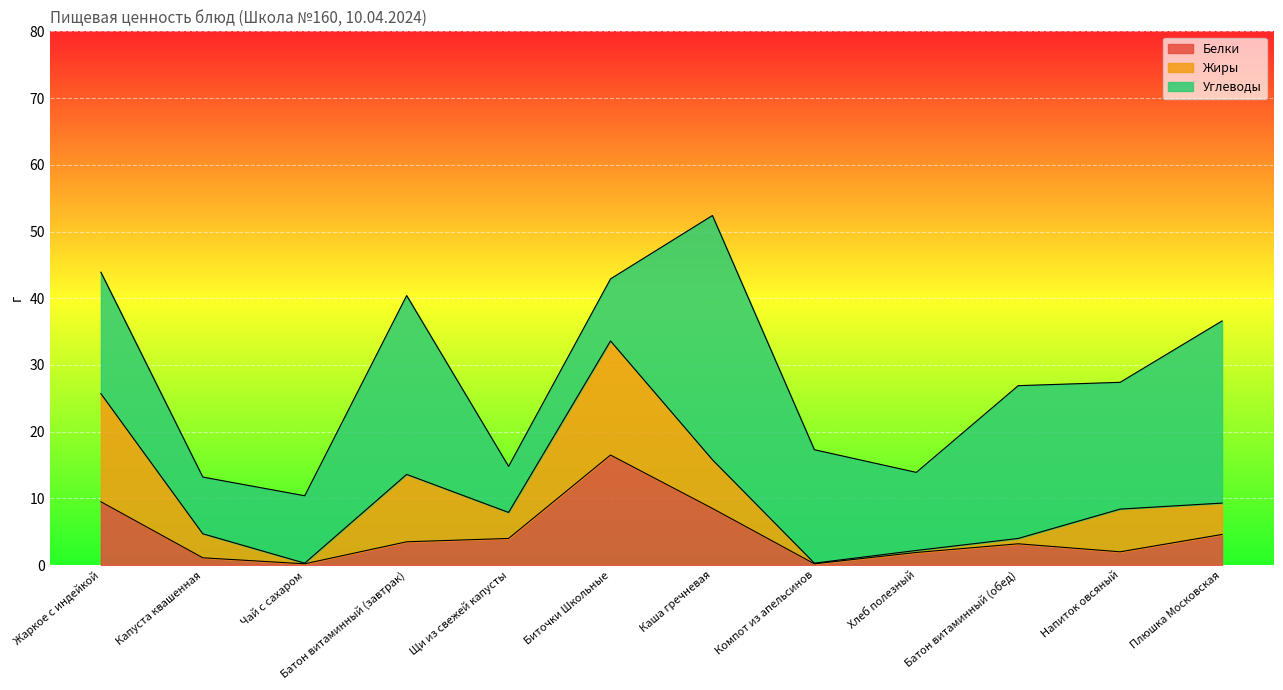

True or false: Белки and Углеводы intersect in this chart.

True